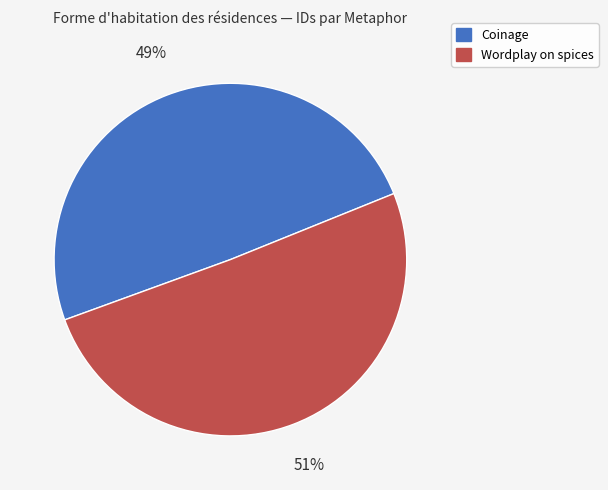

Rank the categories by value from highest to lowest.

Wordplay on spices, Coinage